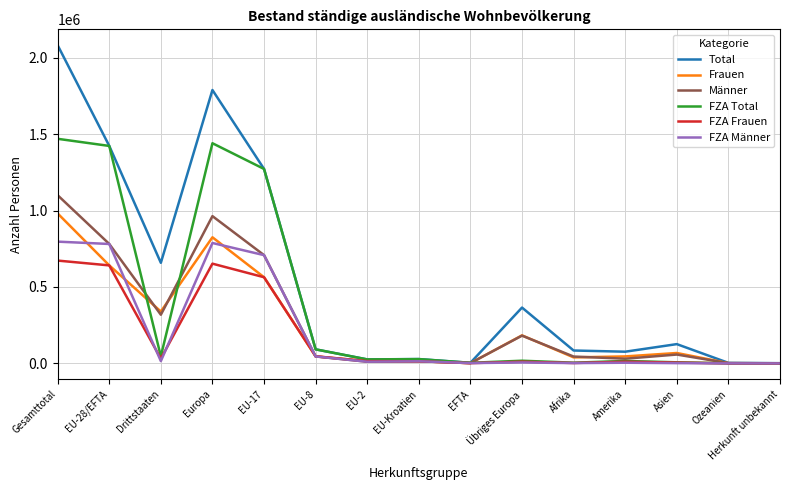

What is the average value of the FZA Total series?

389823